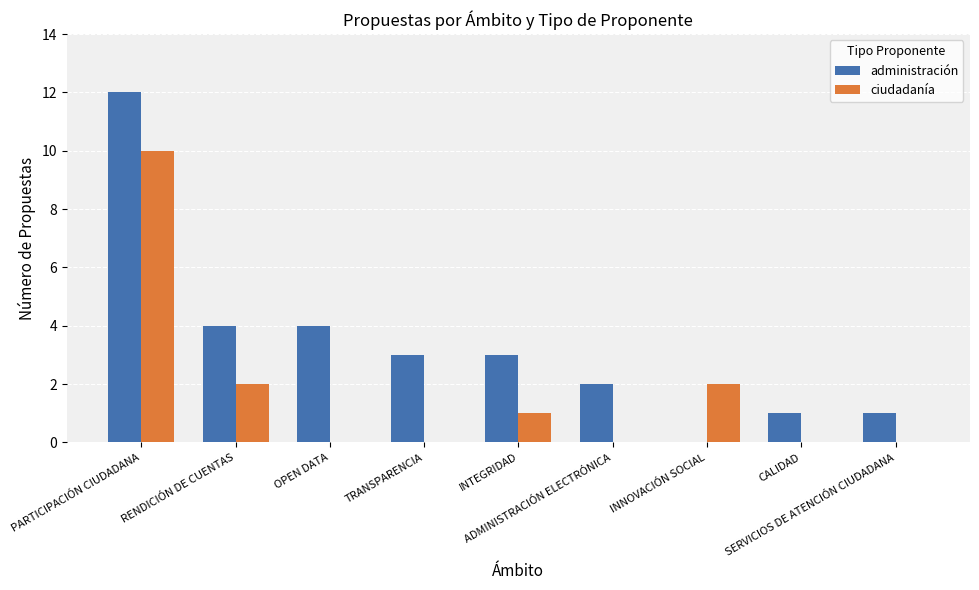

Reading right to left, list all the values displayed in this chart.

administración: 1	1	0	2	3	3	4	4	12
ciudadanía: 0	0	2	0	1	0	0	2	10